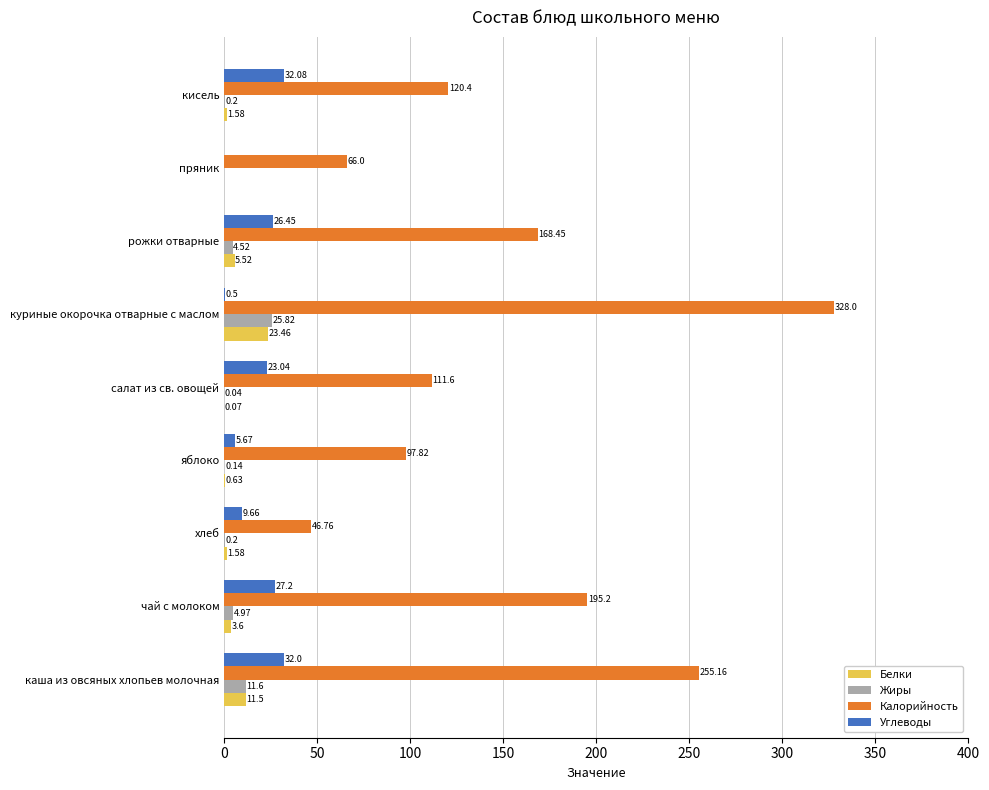

Which label corresponds to the largest value in the chart?

куриные окорочка отварные с маслом